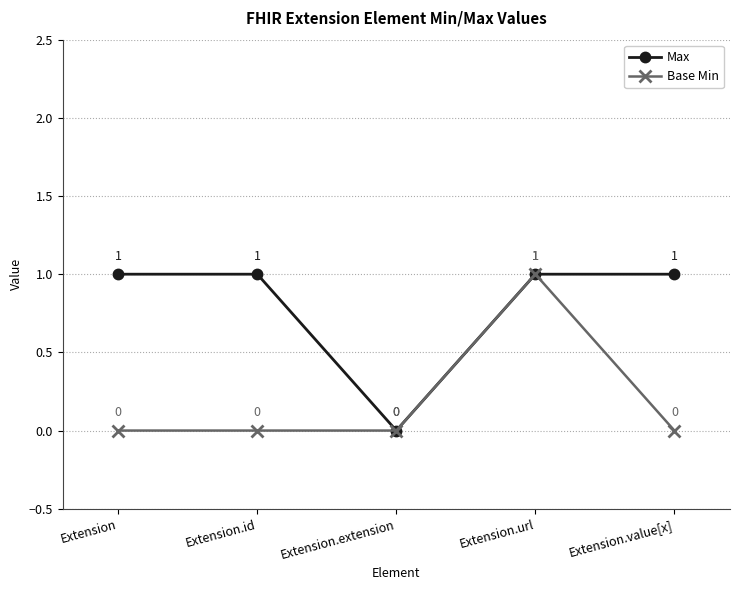

What position from the right is Extension.value[x]?

1